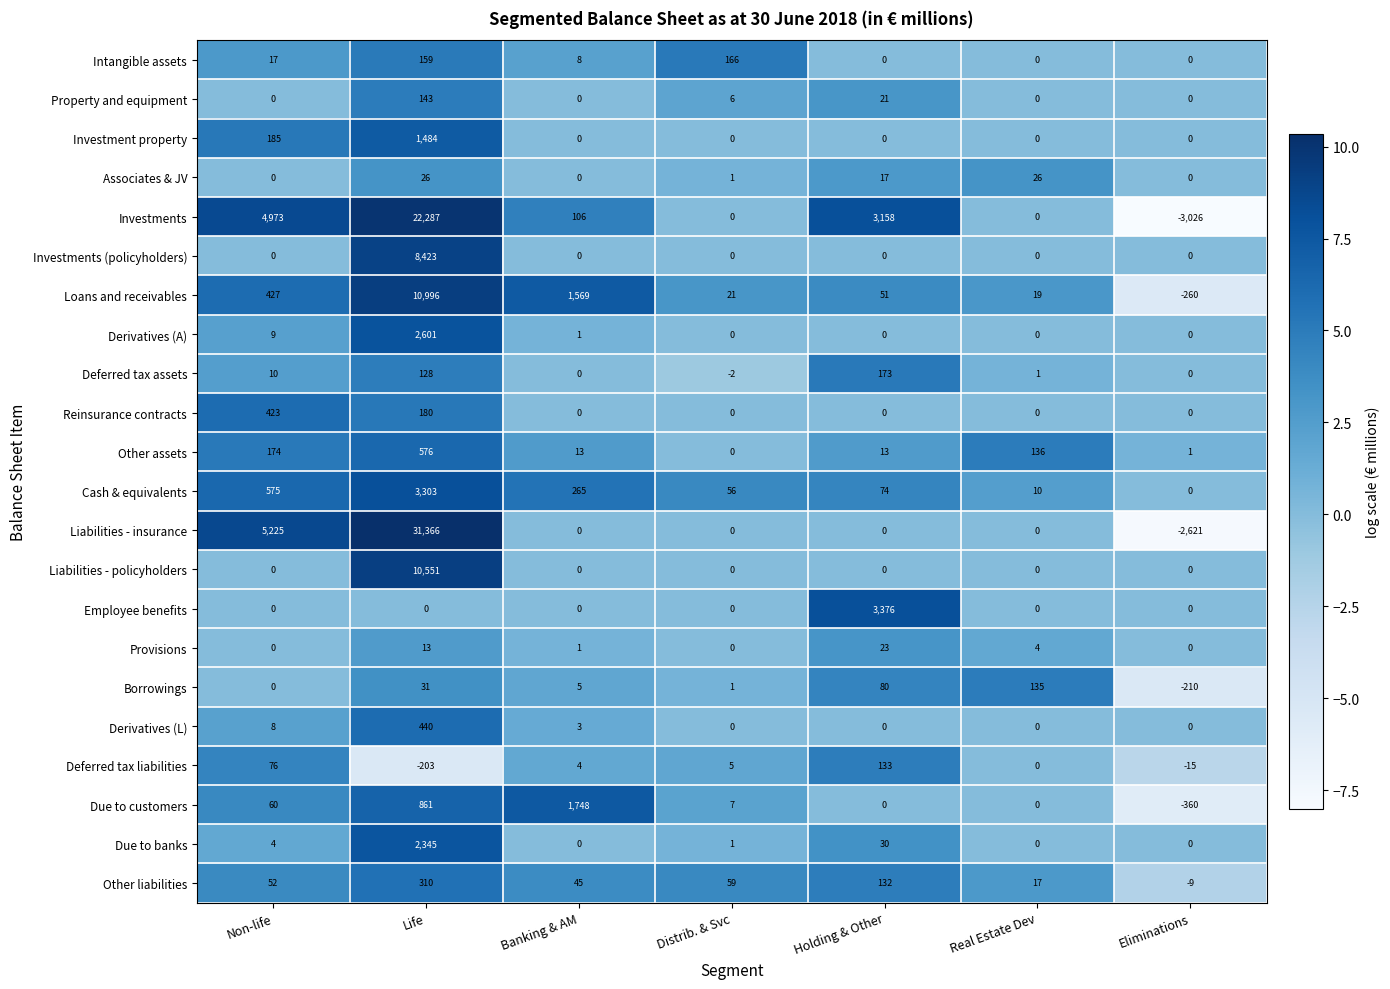

Rank the series by their maximum value, from highest to lowest.

Liabilities - insurance, Investments, Loans and receivables, Liabilities - policyholders, Investments (policyholders), Employee benefits, Cash & equivalents, Derivatives (A), Due to banks, Due to customers, Investment property, Other assets, Derivatives (L), Reinsurance contracts, Other liabilities, Deferred tax assets, Intangible assets, Property and equipment, Borrowings, Deferred tax liabilities, Associates & JV, Provisions